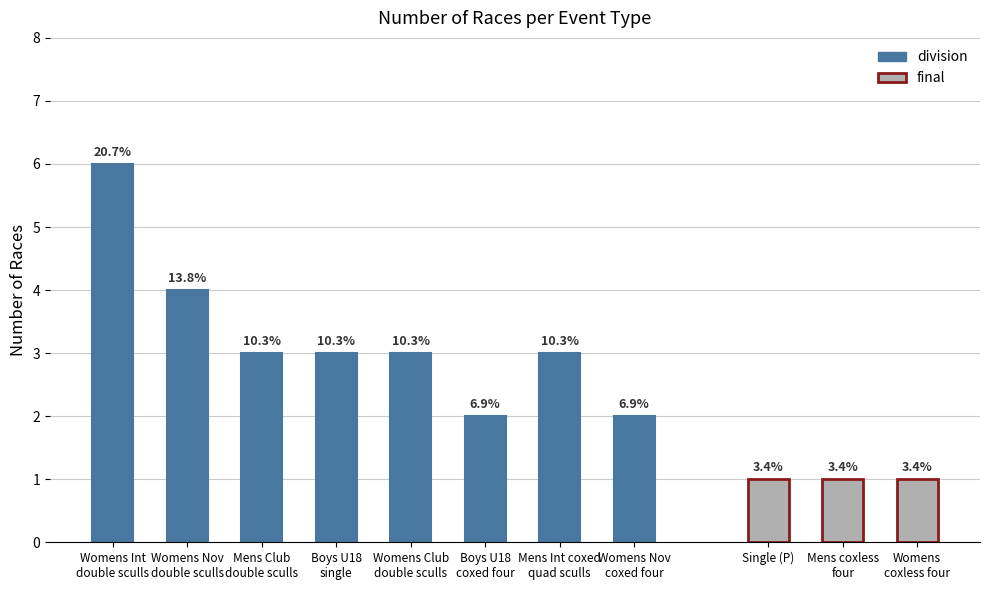

Does the chart contain any negative values?

No